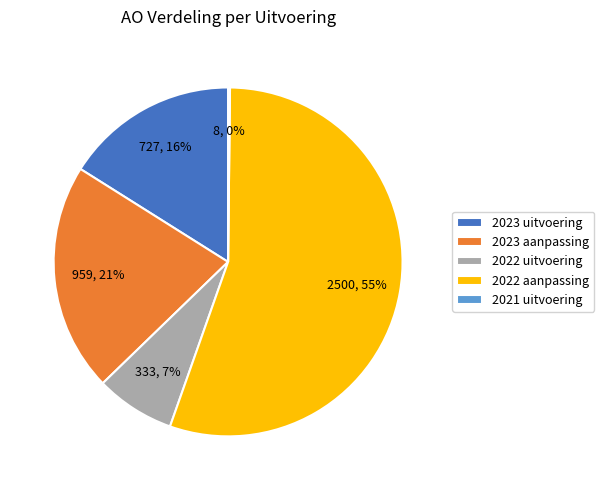

The 2023 uitvoering slice represents 2% of the pie. True or false?

False